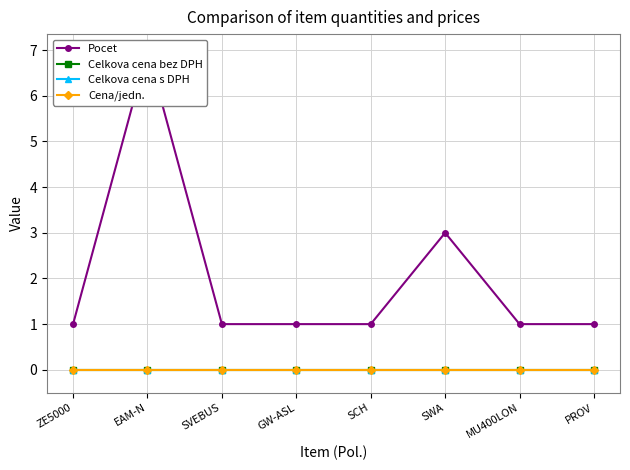

What is the total value across all series at SCH?

1